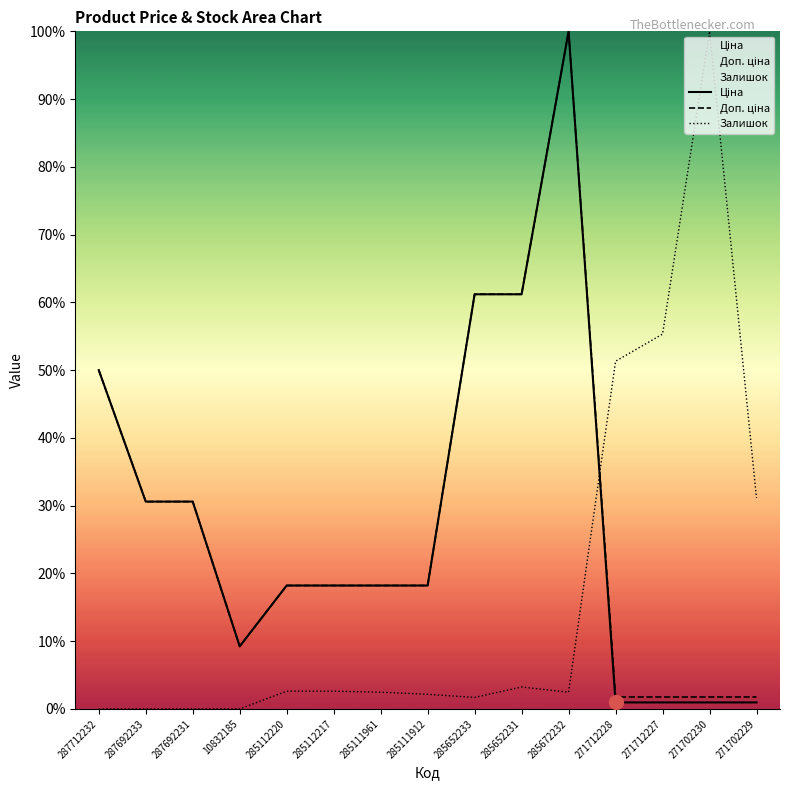

How many data points in Доп. ціна are above 18?

10